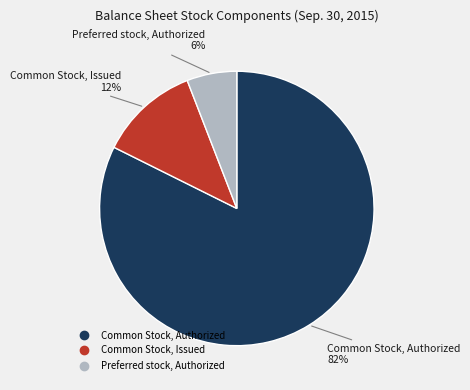

Count the number of slices in the pie.

3